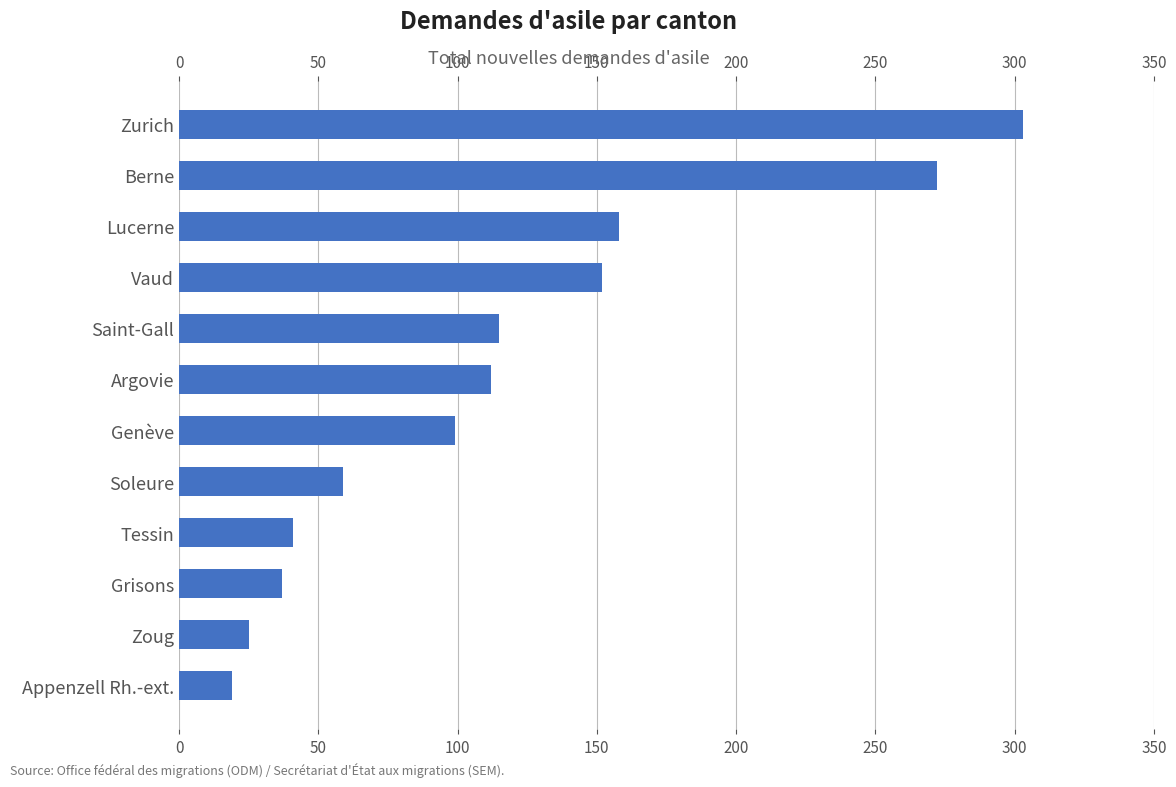

What is the greatest value displayed?

303